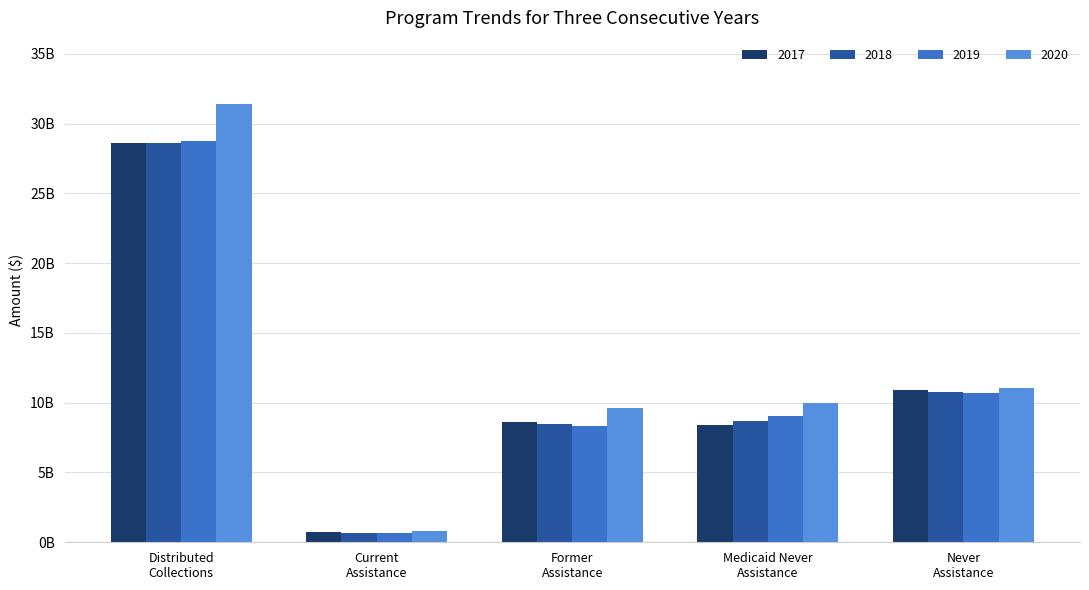

What is the label of the 5th bar from the right?

Distributed
Collections